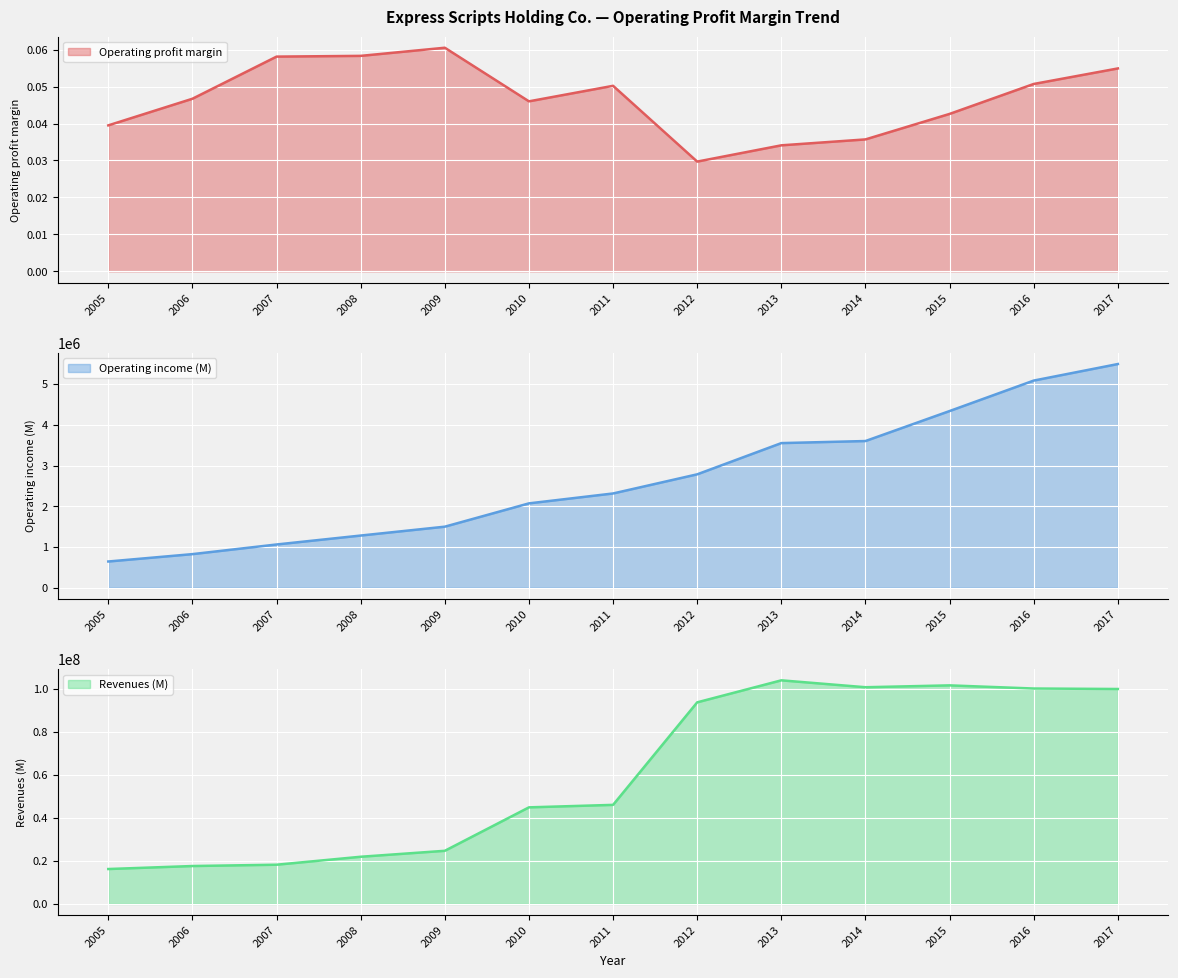

Reading left to right, transcribe all the data shown in this chart.

Operating profit margin: 2005=0.0	2006=0.0	2007=0.1	2008=0.1	2009=0.1	2010=0.0	2011=0.1	2012=0.0	2013=0.0	2014=0.0	2015=0.0	2016=0.1	2017=0.1
Operating income (M): 2005=643000.0	2006=824100.0	2007=1061000.0	2008=1280500.0	2009=1498400.0	2010=2070900.0	2011=2314400.0	2012=2784500.0	2013=3551700.0	2014=3602400.0	2015=4339300.0	2016=5087800.0	2017=5494000.0
Revenues (M): 2005=16266000.0	2006=17660000.0	2007=18273600.0	2008=21978000.0	2009=24748900.0	2010=44973200.0	2011=46128300.0	2012=93858100.0	2013=104098800.0	2014=100887100.0	2015=101751800.0	2016=100287500.0	2017=100064600.0